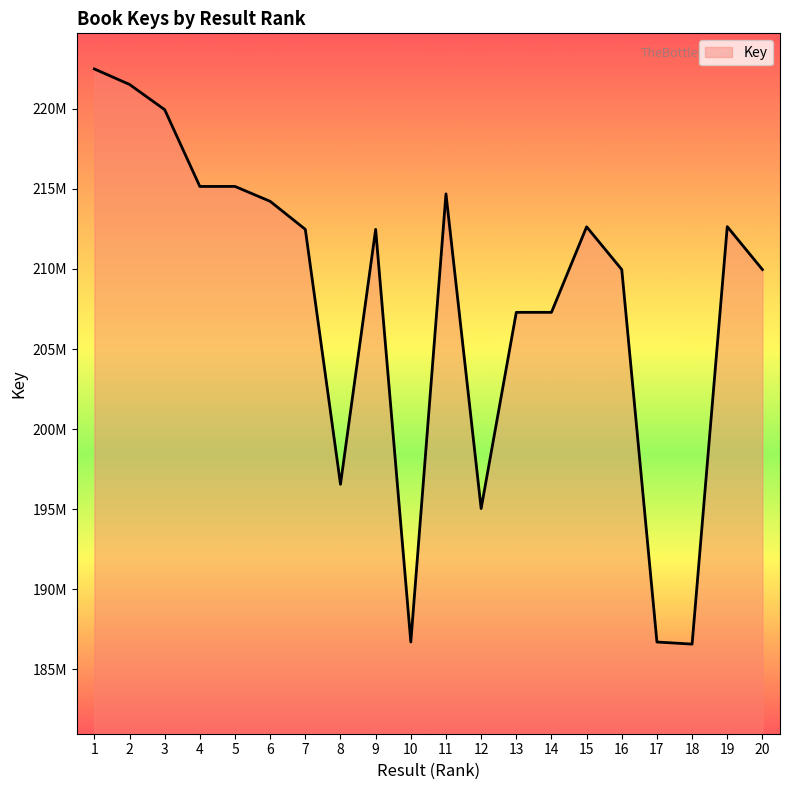

Does the chart display data point markers on the line(s)?

No